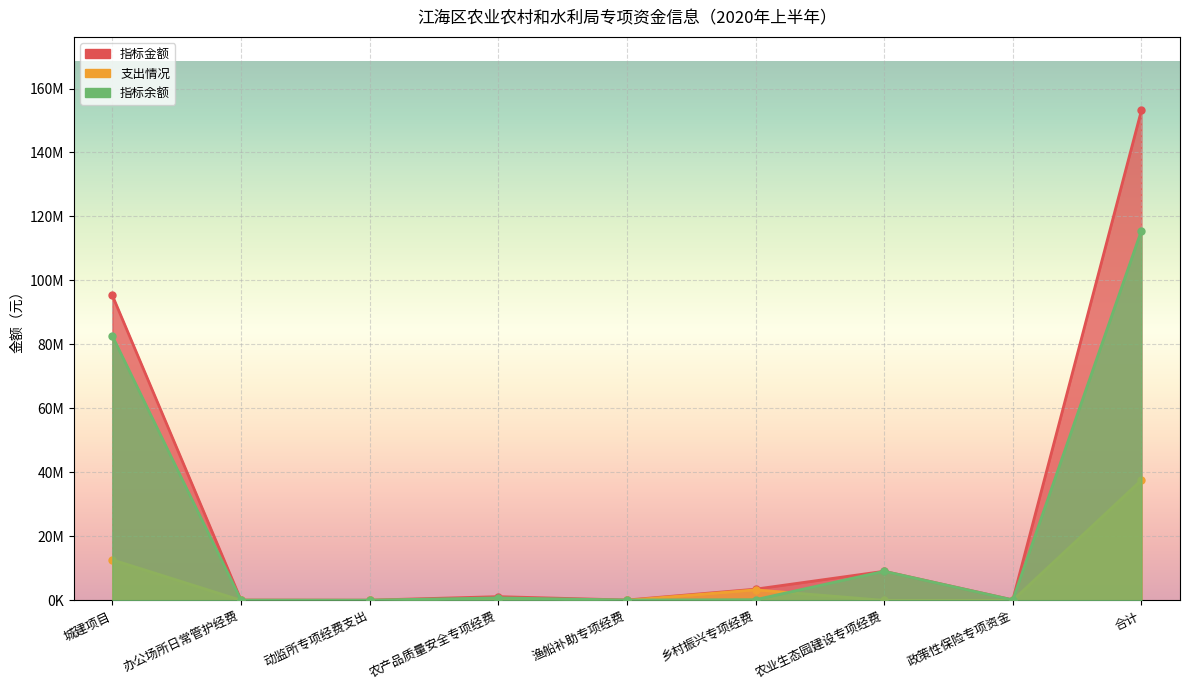

Reading left to right, transcribe all the data shown in this chart.

指标金额: 95310000.0	100000.0	70000.0	1170000.0	114400.0	3512000.0	9104500.0	152100.0	153158969.5
支出情况: 12681891.4	19980.0	0.0	387647.0	0.0	3290826.0	0.0	0.0	37588589.2
指标余额: 82628108.6	80020.0	70000.0	782353.0	114400.0	221174.0	9104500.0	152100.0	115570380.3